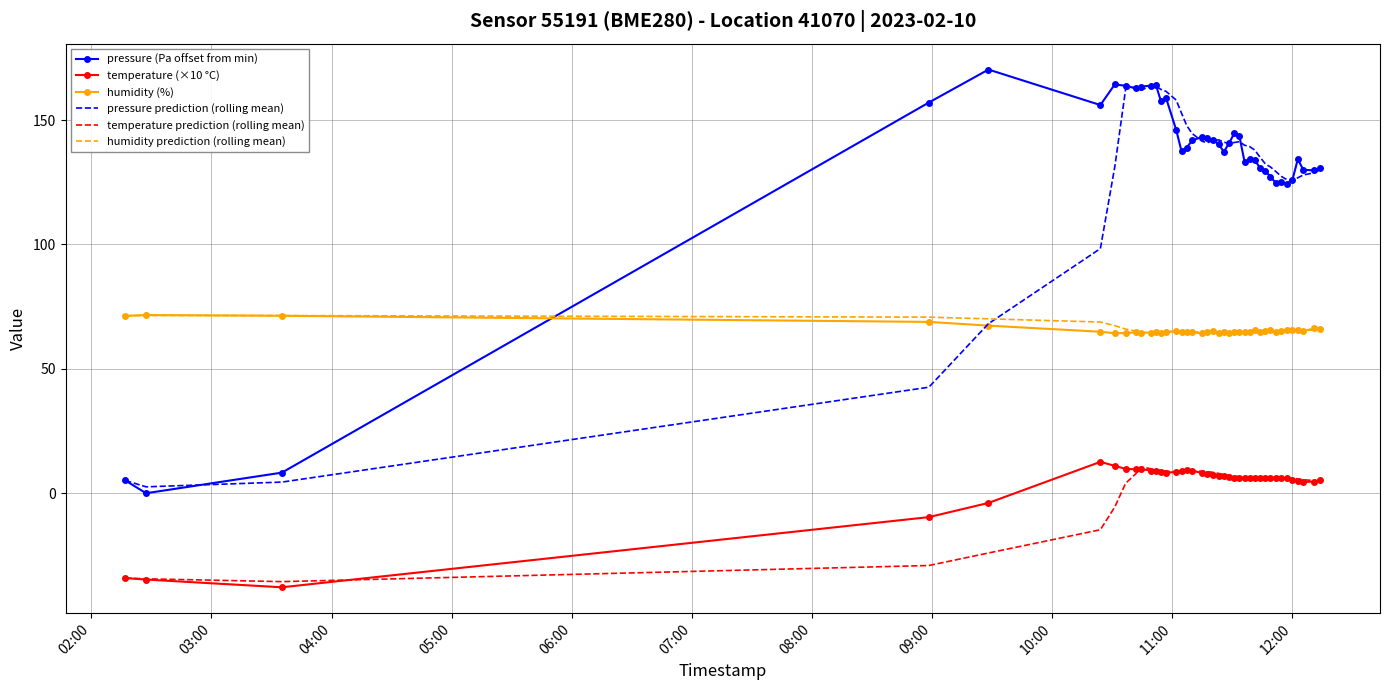

True or false: temperature prediction (rolling mean) and pressure prediction (rolling mean) cross at least once.

False